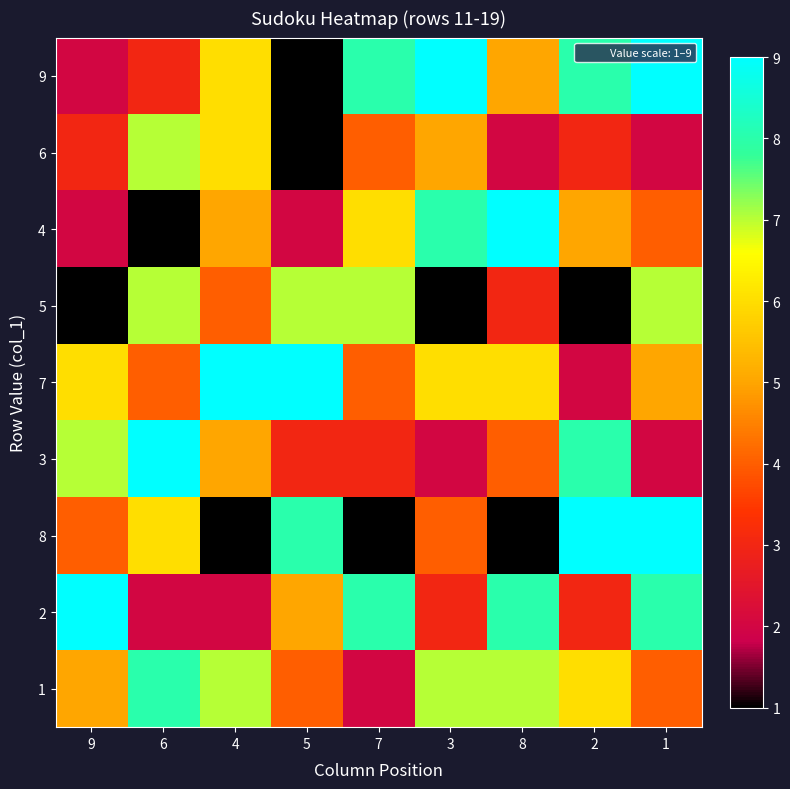

At which category is the sum across all series the highest?

1